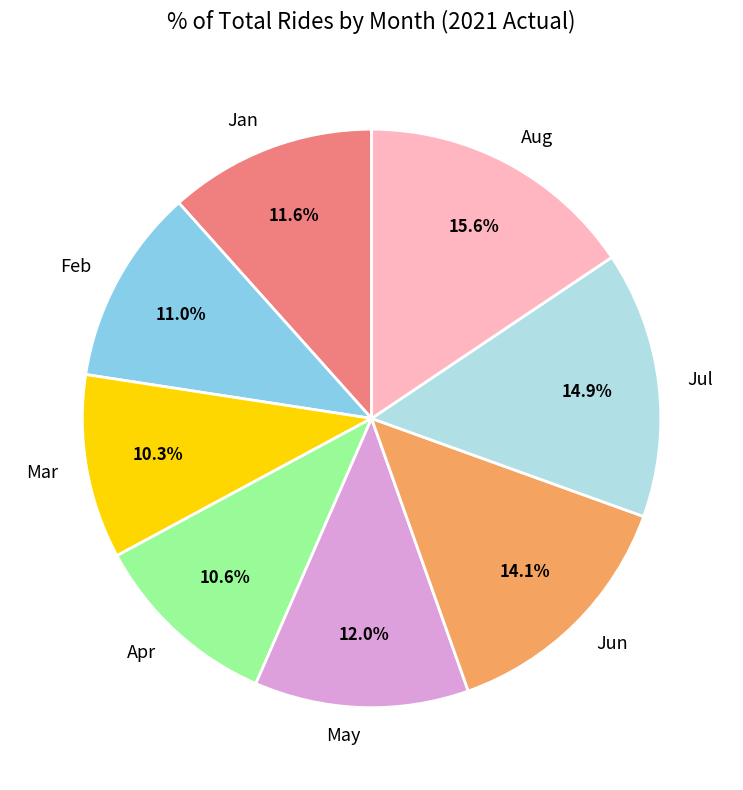

To the nearest percent, what is the combined percentage of Apr and Jun?

25%